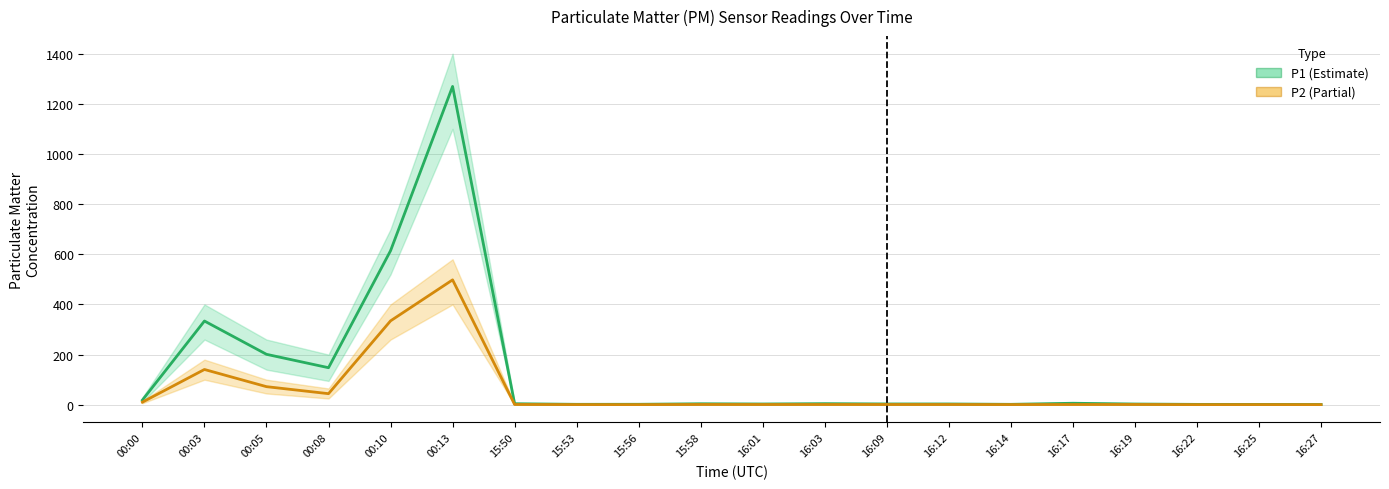

At which label does P1 reach its peak?

00:13